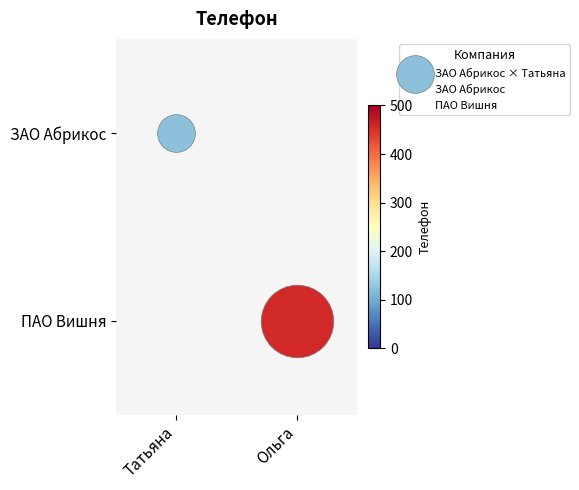

Which series changed the most between Татьяна and Ольга?

ЗАО Абрикос